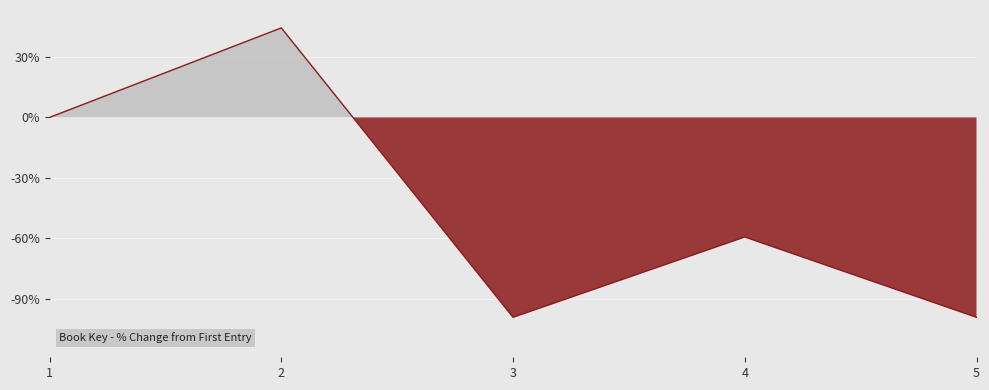

What value does the data have at 5?

-99.3